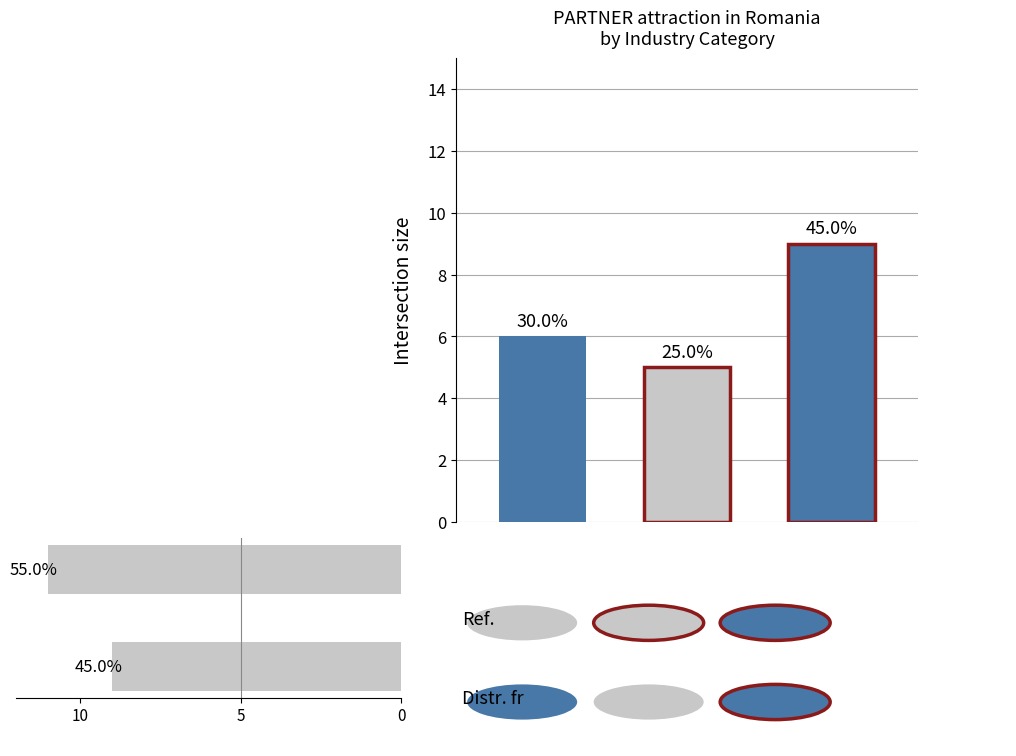

What is the average value?

10